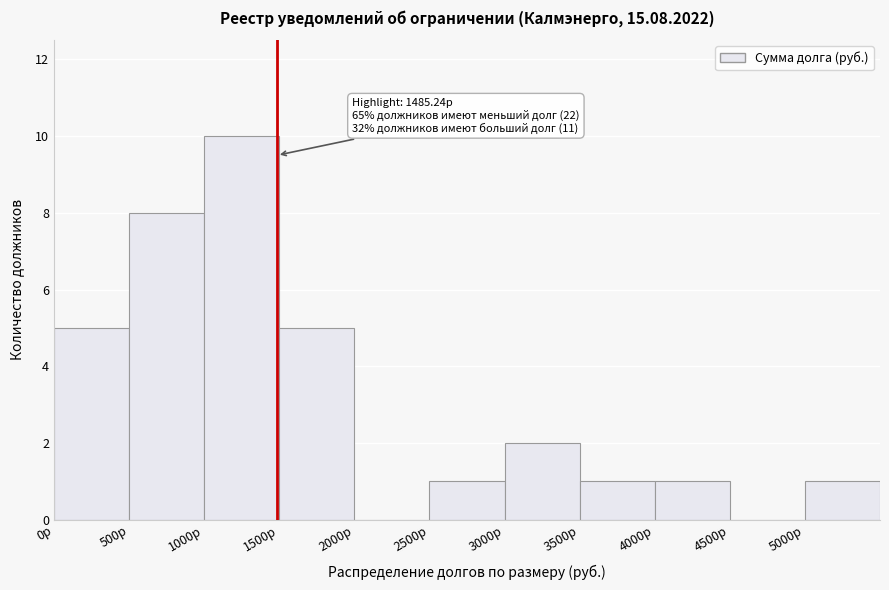

Which range on the x-axis has the tallest bar?

1000 to 1500